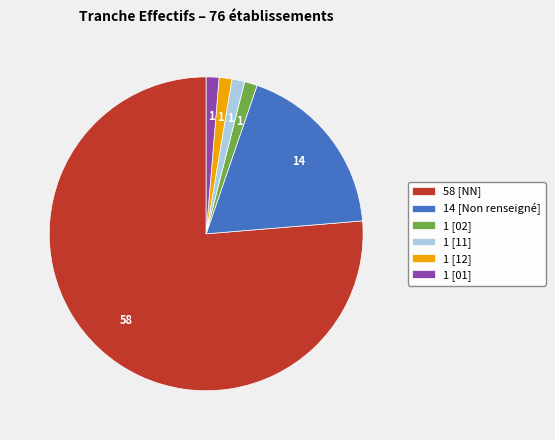

What is the ratio of the value at 1 [11] to the value at 1 [02]?

1.0